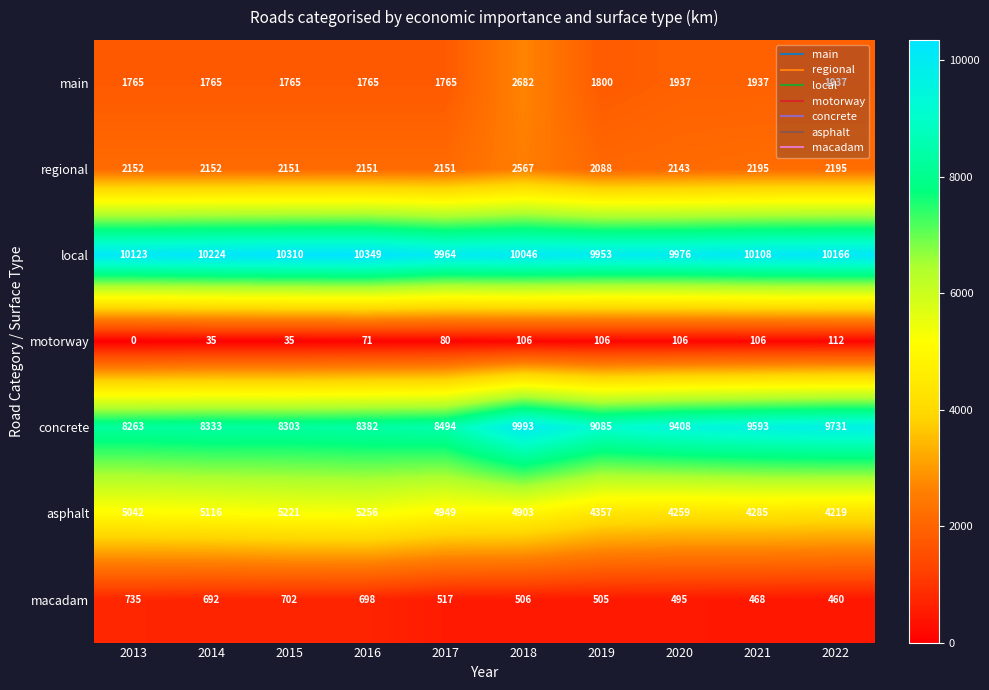

What value does the motorway series have at 2018?

106